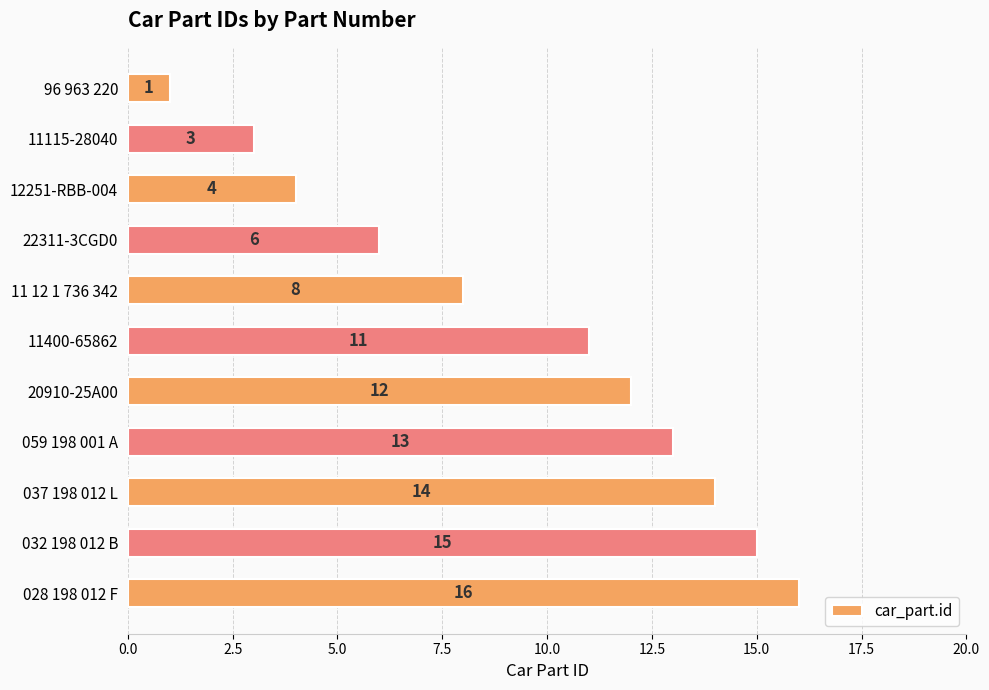

Where is the data nearest to the value 8?

11 12 1 736 342